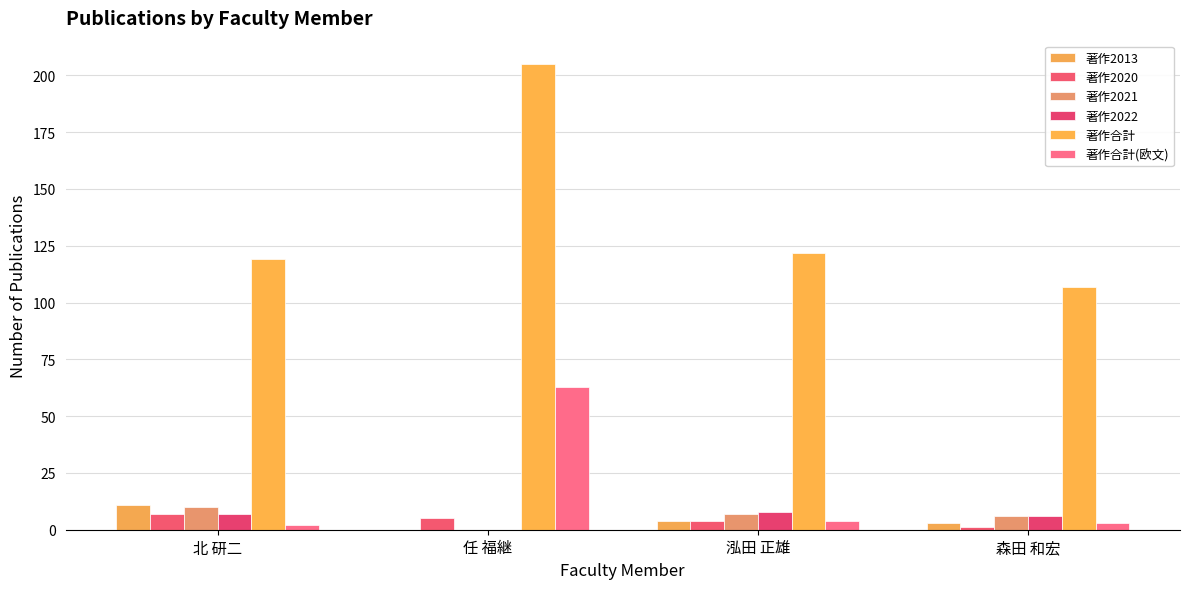

Which series changed the most between 北 研二 and 泓田 正雄?

著作2013